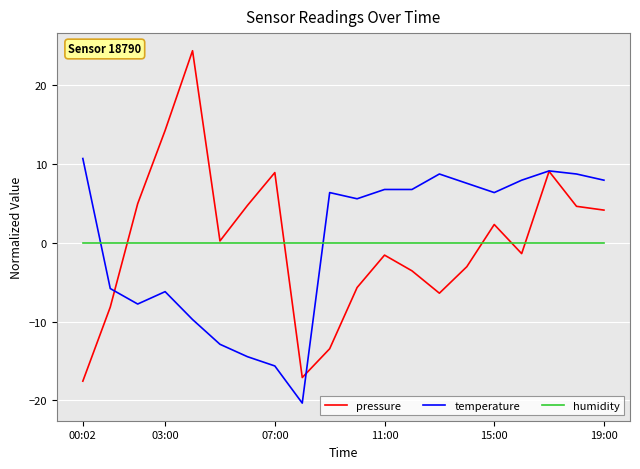

What is the maximum value shown in the chart?

24.4